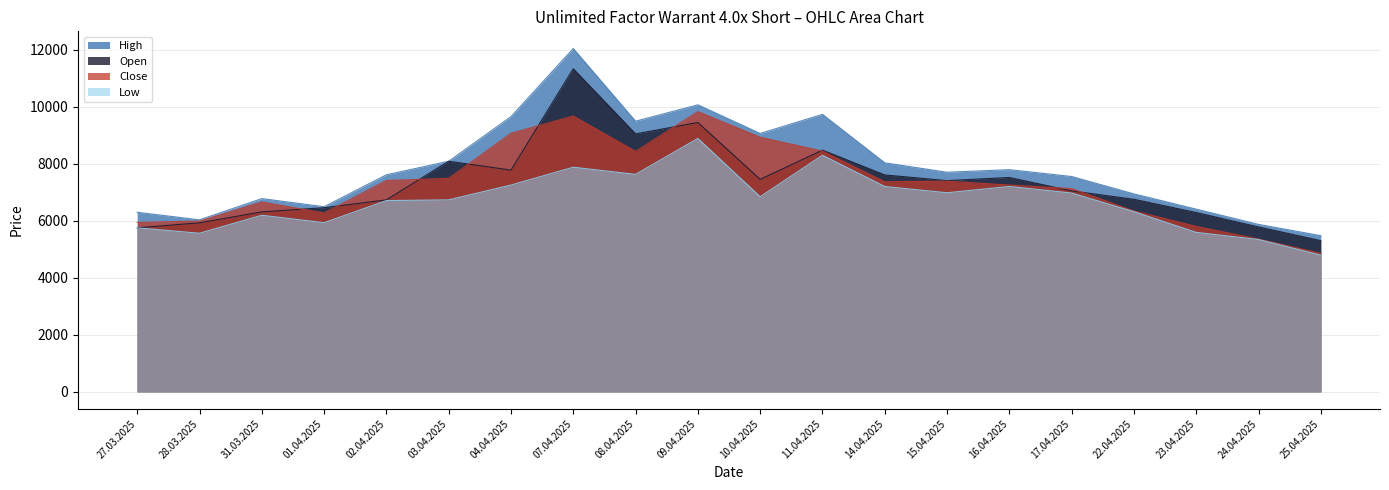

Rank the series by their maximum value, from highest to lowest.

High, Open, Close, Low